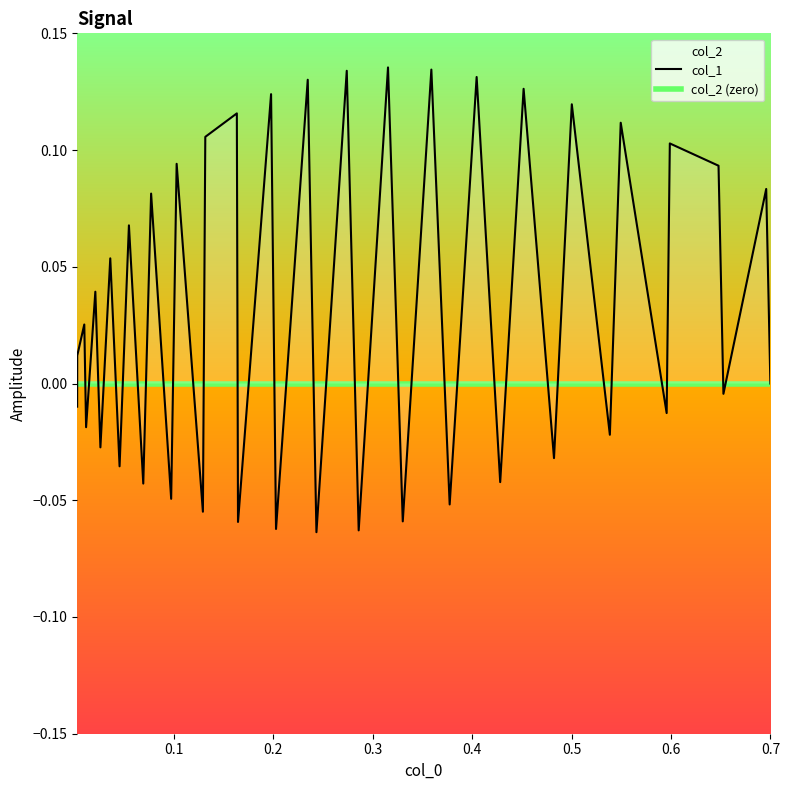

The value at 15 is 0.2. True or false?

False